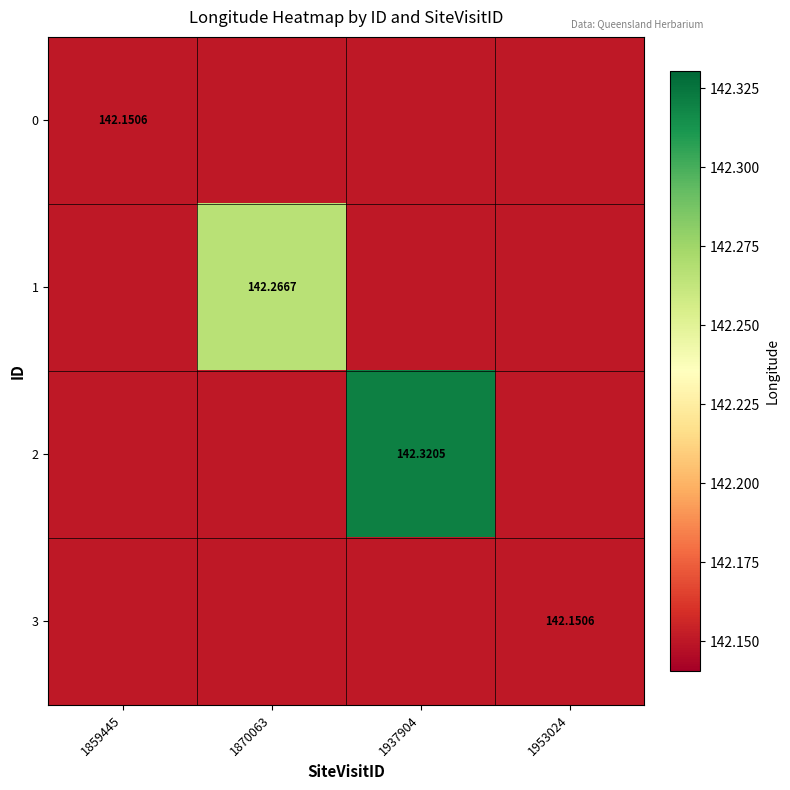

How many categories are shown in the chart?

4